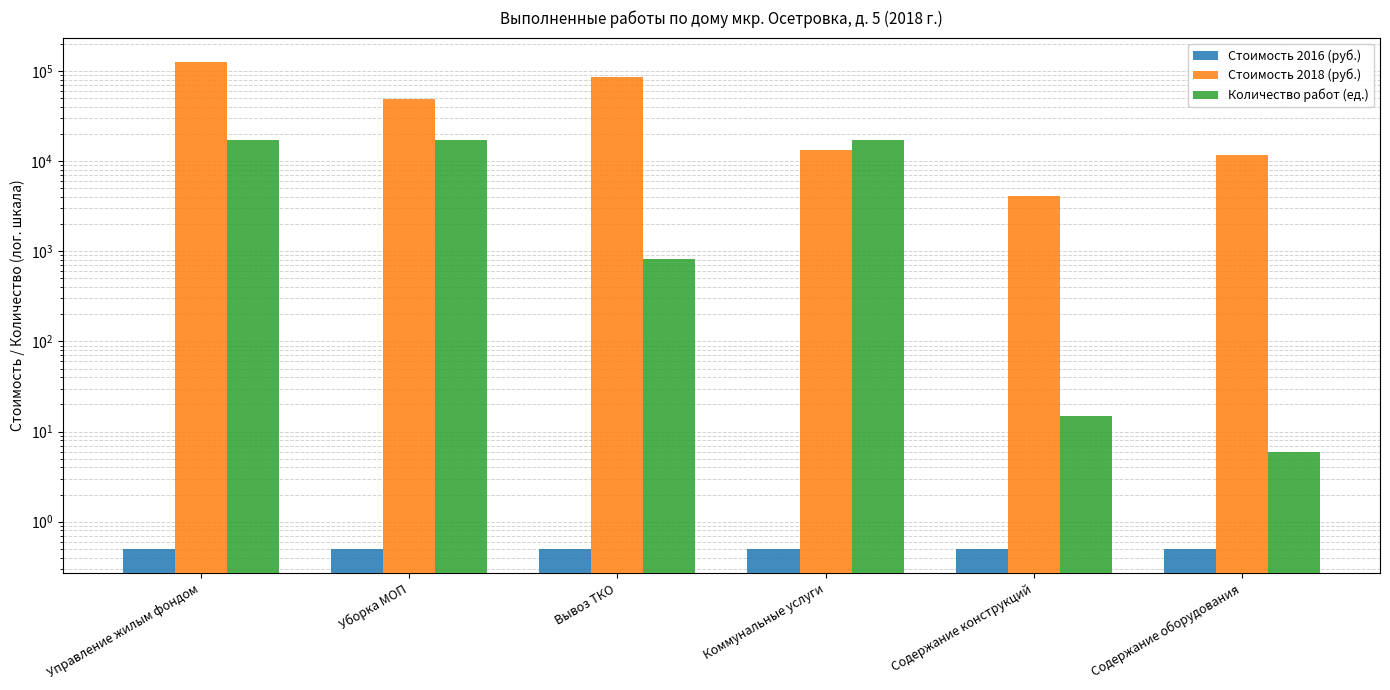

Are the bars grouped side by side (vs. stacked)?

Yes